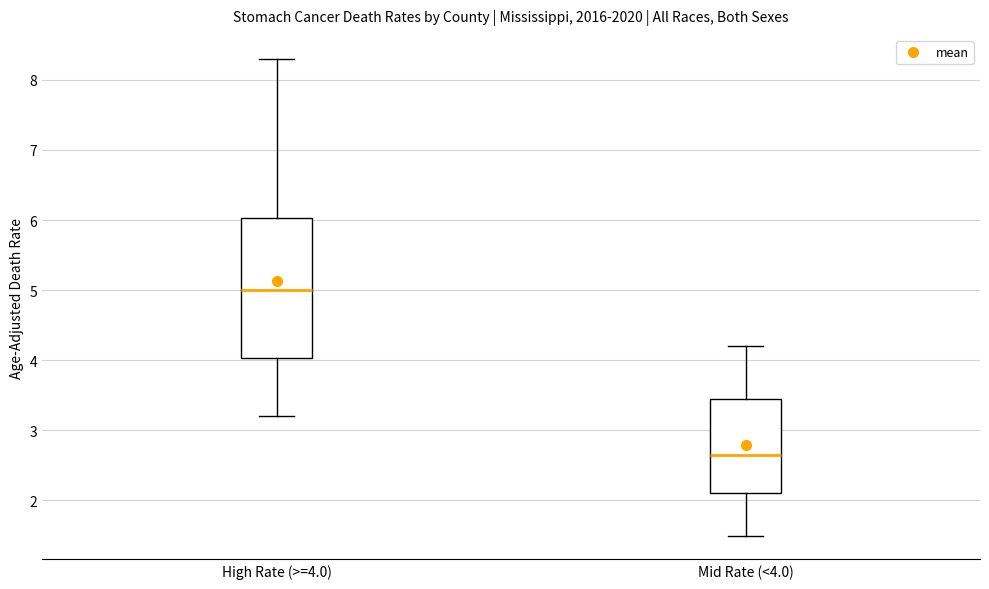

Where does the median line of the box for Mid Rate (<4.0) sit on the y-axis? The values are not printed on the chart, so give them approximately, as read against the axis.

2.7